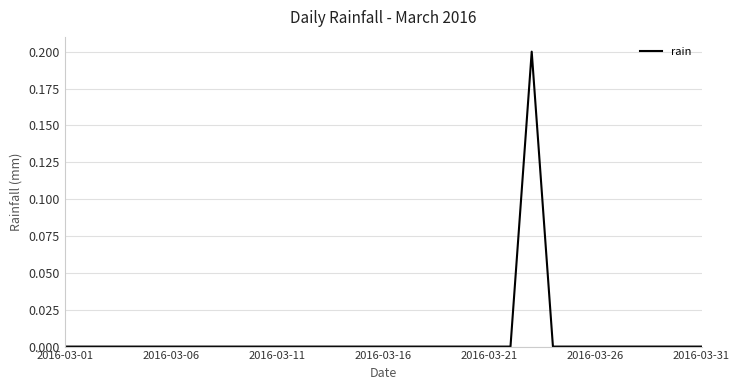

Does the chart have visible grid lines?

Yes